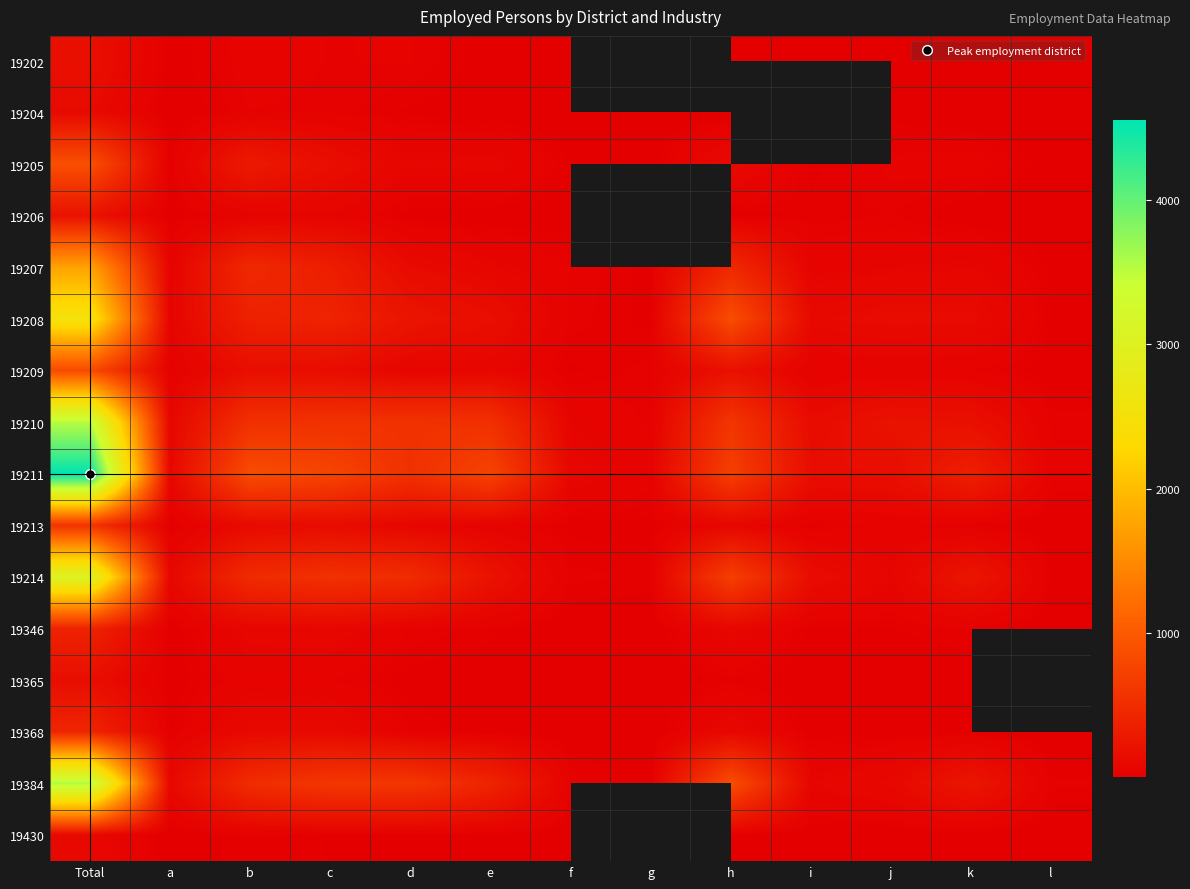

The 19214 series shows 748.0 at c. True or false?

False